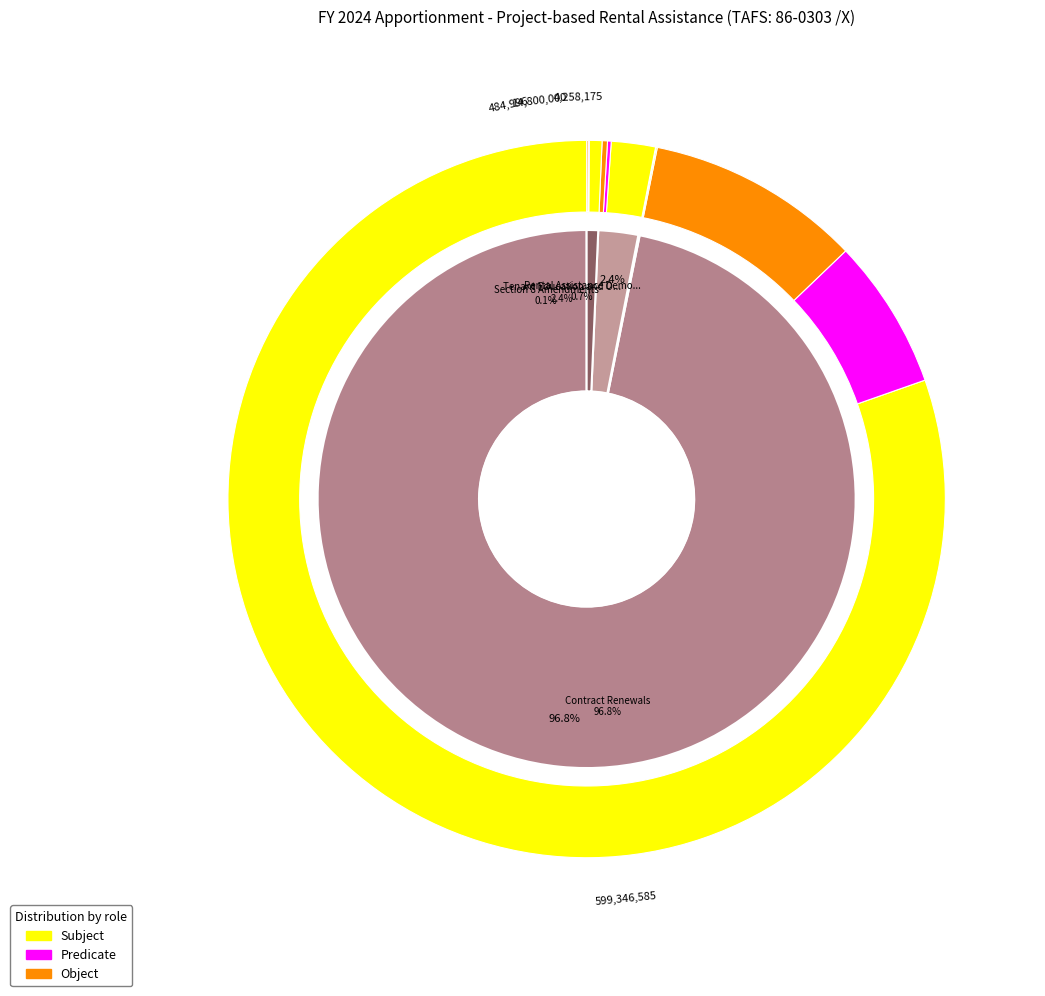

Which slice is the smallest?

Section 8 Amendments